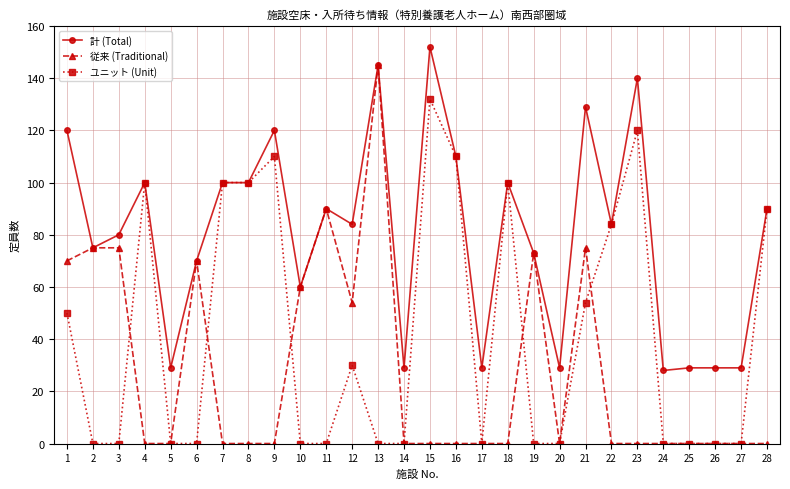

The value of 従来 (Traditional) at 5 is -94. True or false?

False